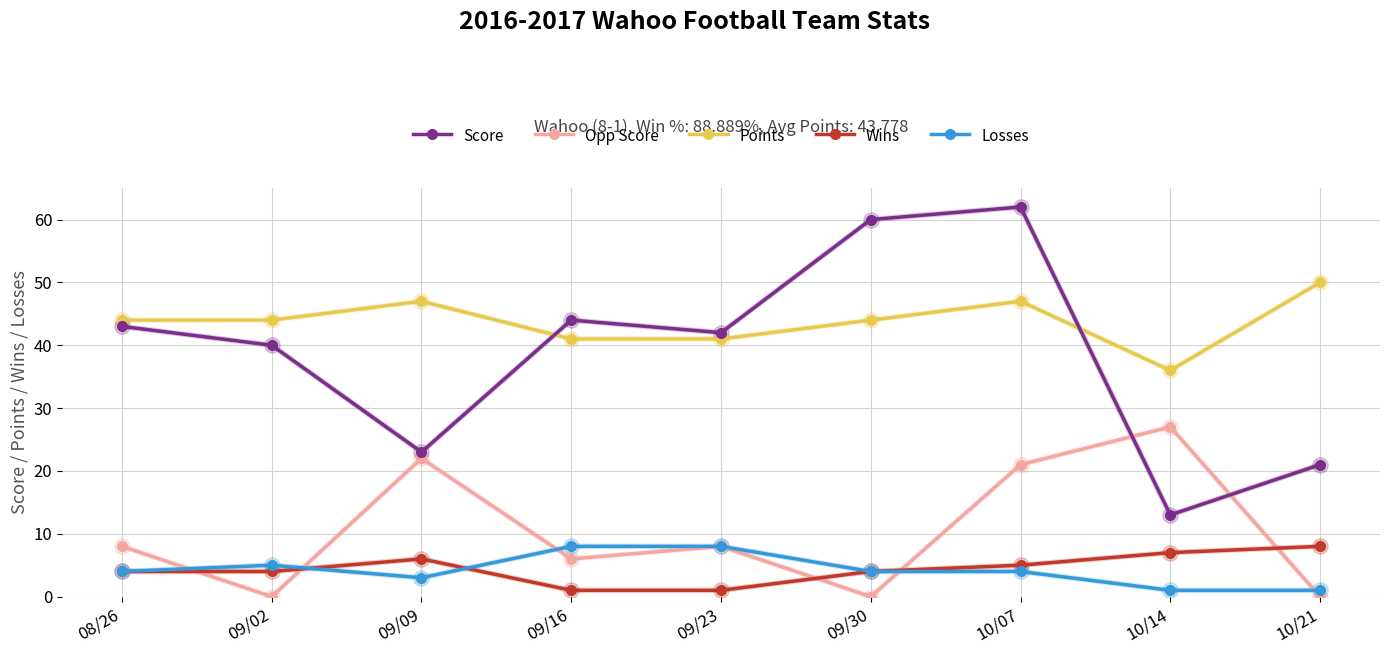

Reading right to left, transcribe all the data shown in this chart.

Score: 21	13	62	60	42	44	23	40	43
Opp Score: 0	27	21	0	8	6	22	0	8
Points: 50	36	47	44	41	41	47	44	44
Wins: 8	7	5	4	1	1	6	4	4
Losses: 1	1	4	4	8	8	3	5	4